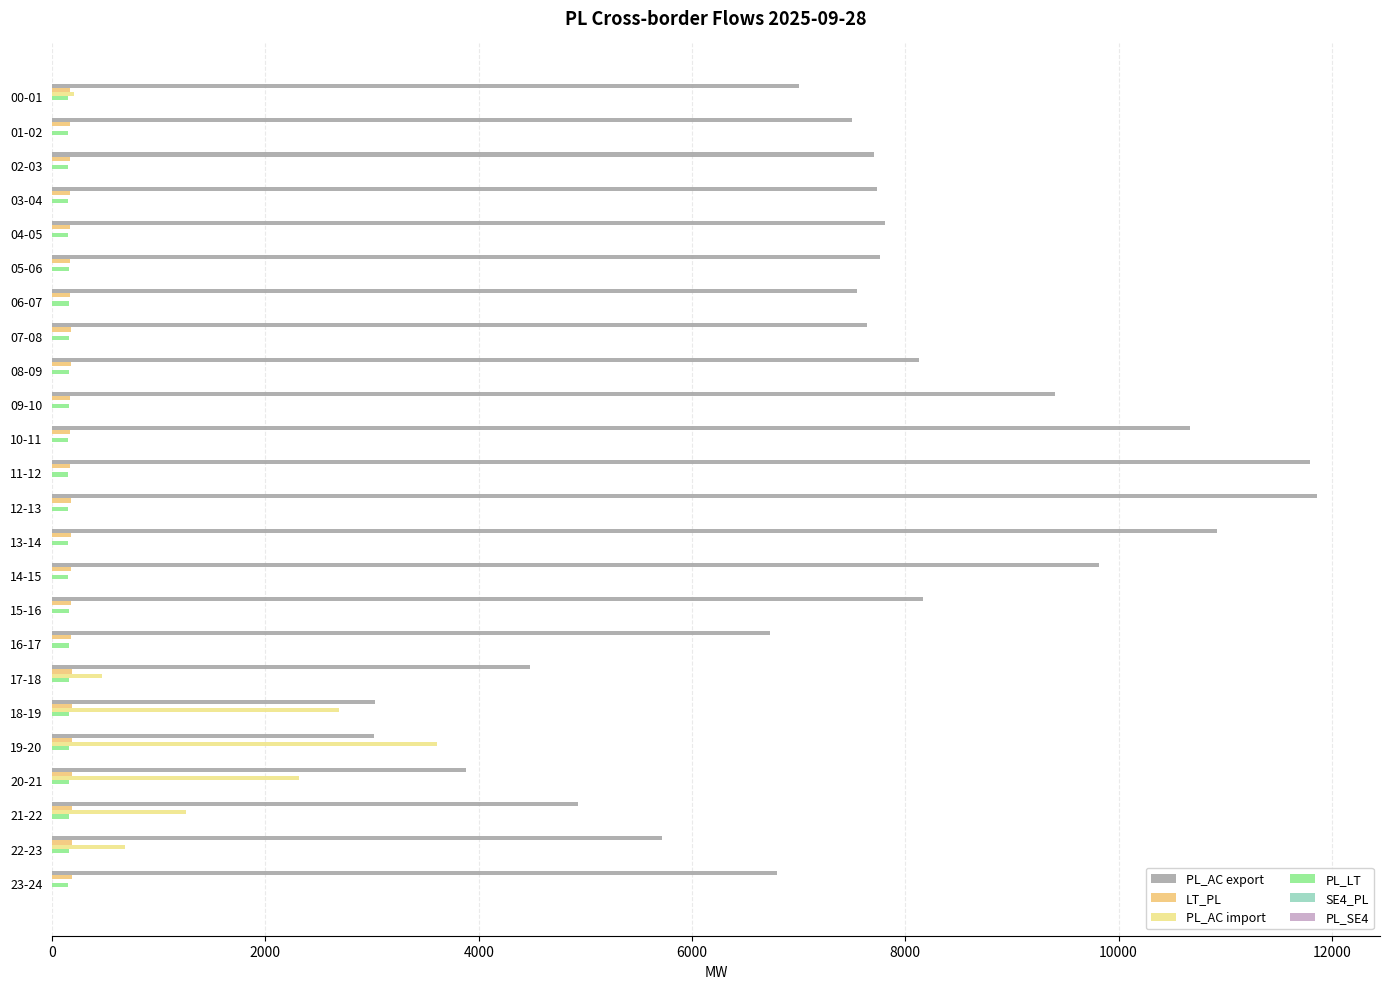

Which series has the largest total across all categories?

PL_AC export